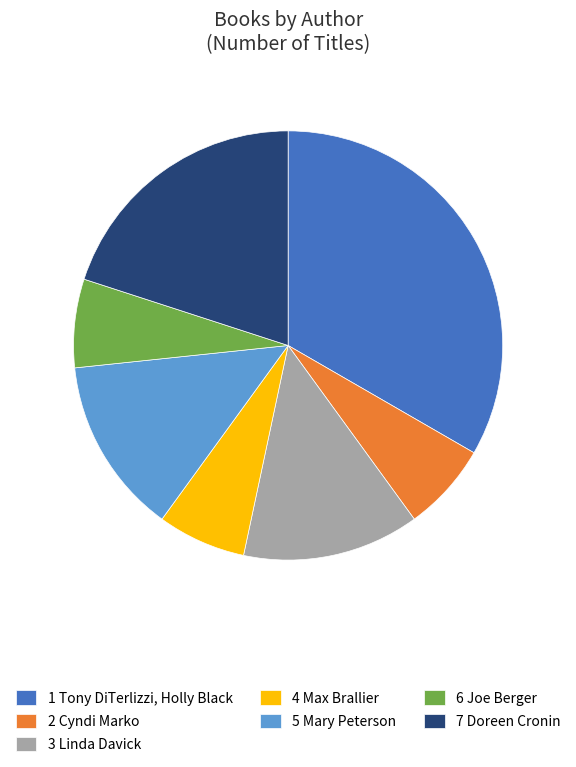

Is the sum of 6 Joe Berger and 2 Cyndi Marko greater than half?

No